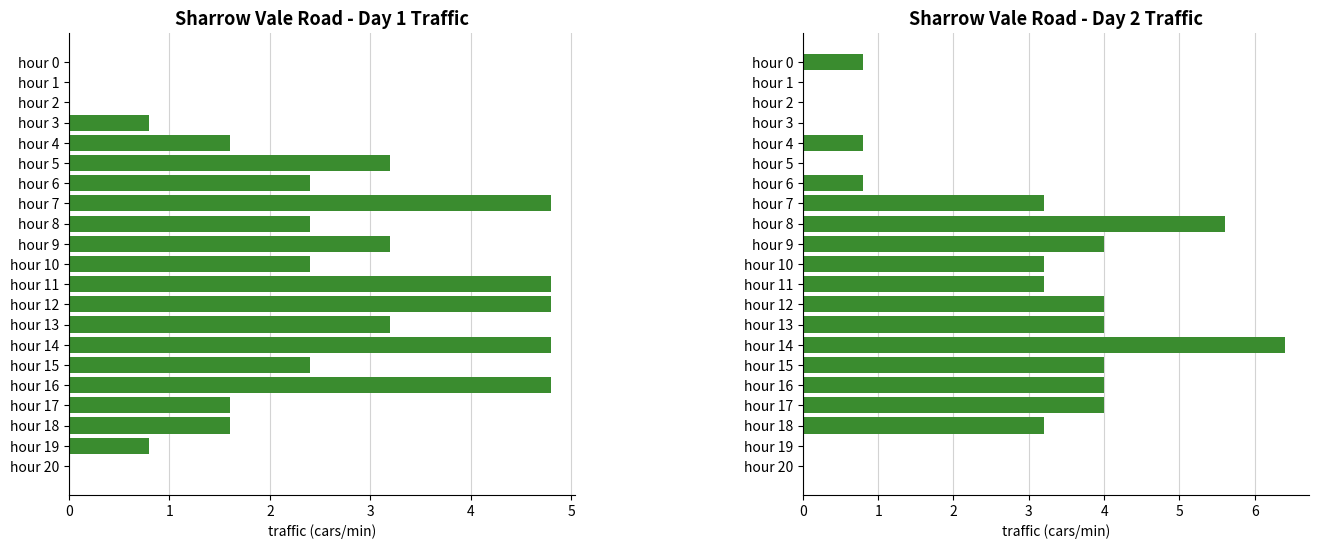

Which label corresponds to the largest value in the chart?

hour 14